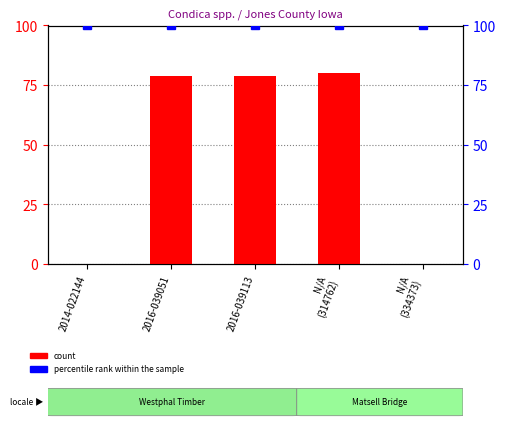

What are all the series names shown in the legend?

count, percentile rank within the sample